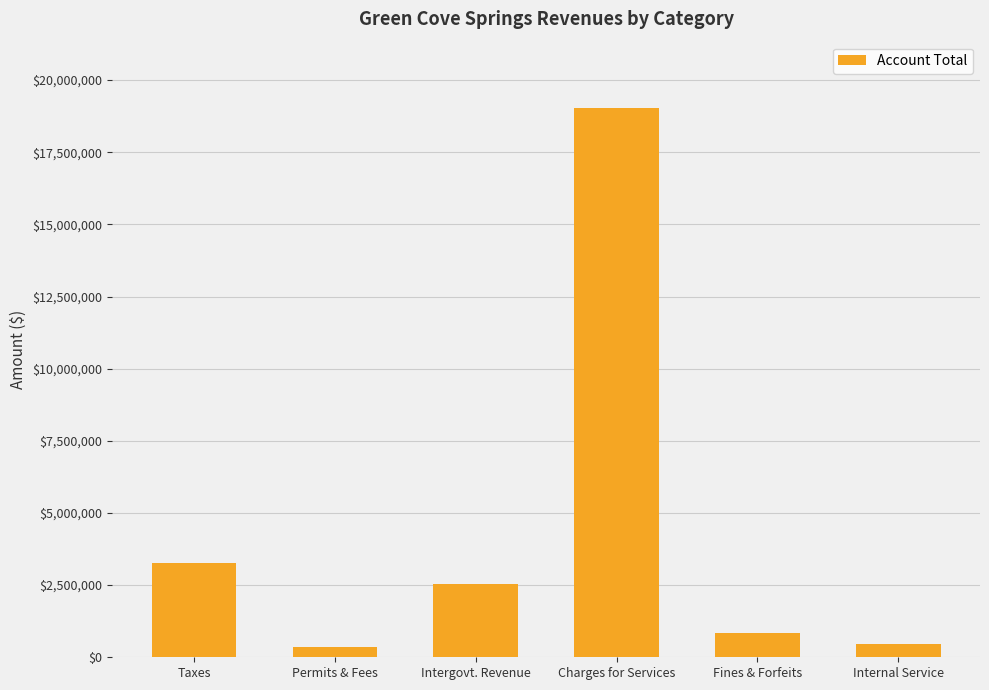

What is the change in value from Taxes to Internal Service?

-2796479